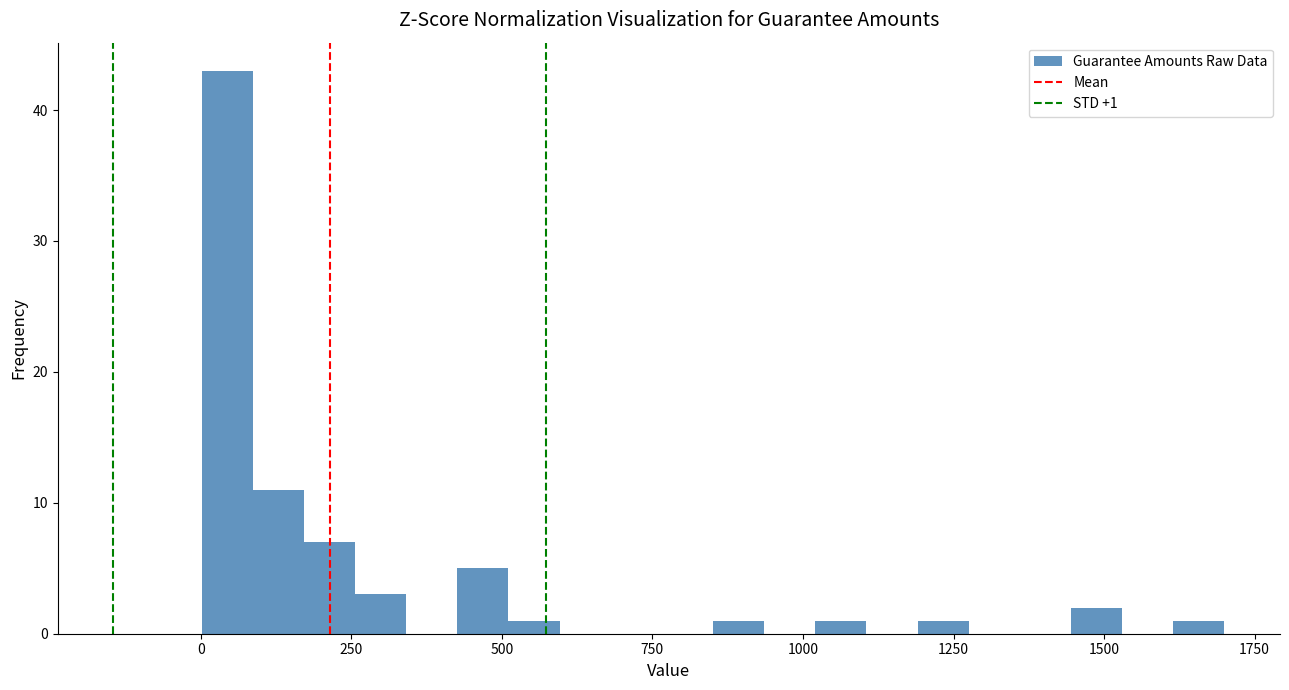

Around what value on the x-axis is the tallest bar? Give the approximate position of its centre, as read against the axis.

50